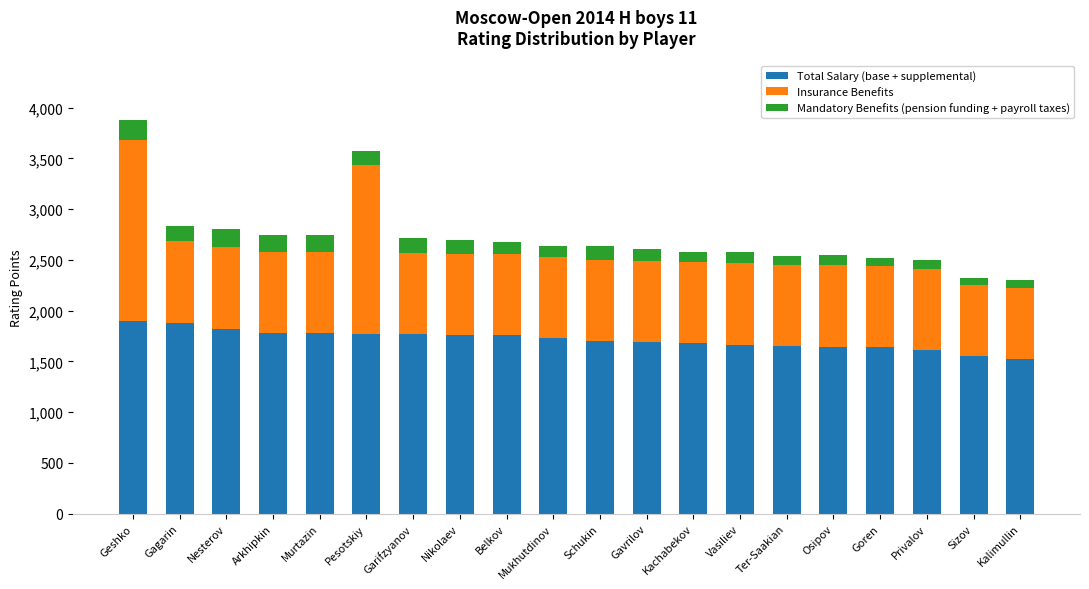

What is the total value across all series at Ter-Saakian?

2537